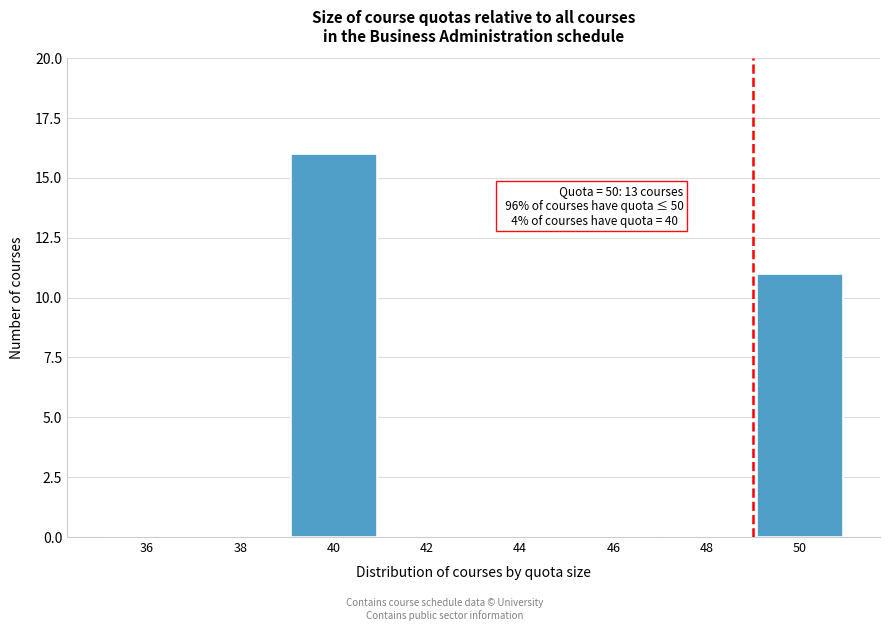

Reading right to left, transcribe all the data shown in this chart.

50=11	48=0	46=0	44=0	42=0	40=16	38=0	36=0